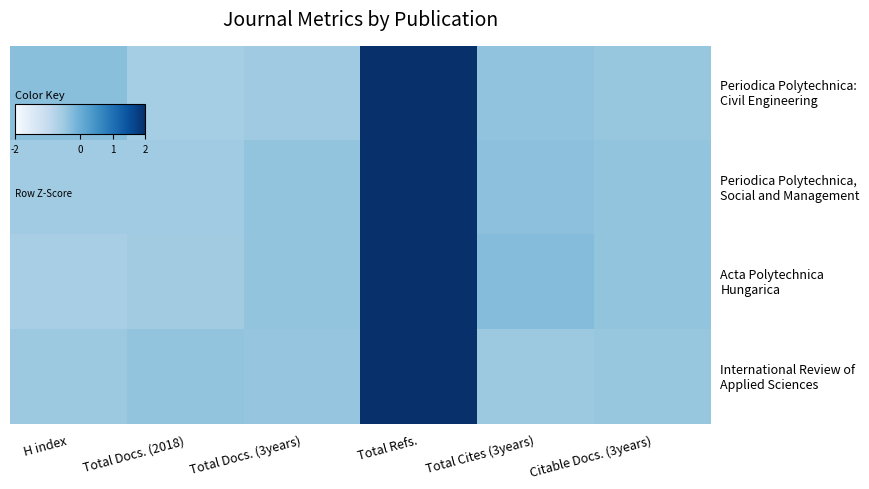

Count the number of categories in the chart.

6